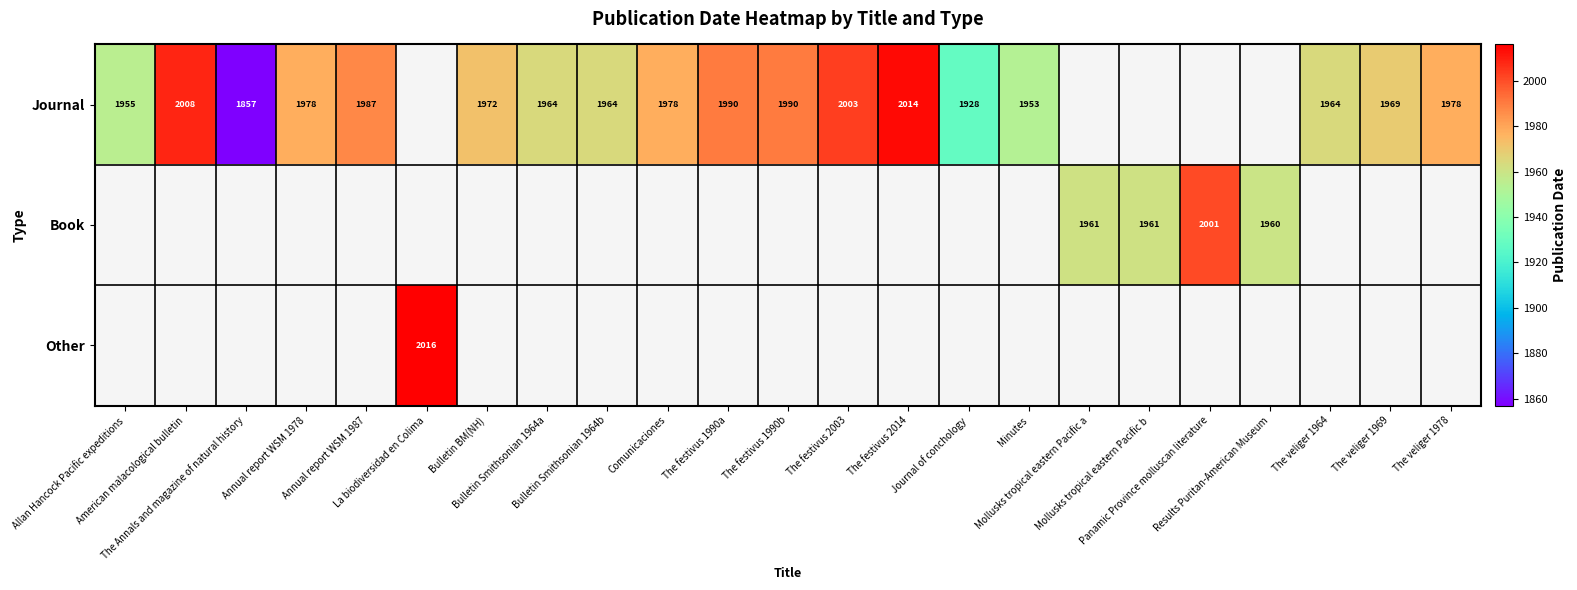

What is the difference between the Journal values at Annual report WSM 1987 and Allan Hancock Pacific expeditions?

32.0